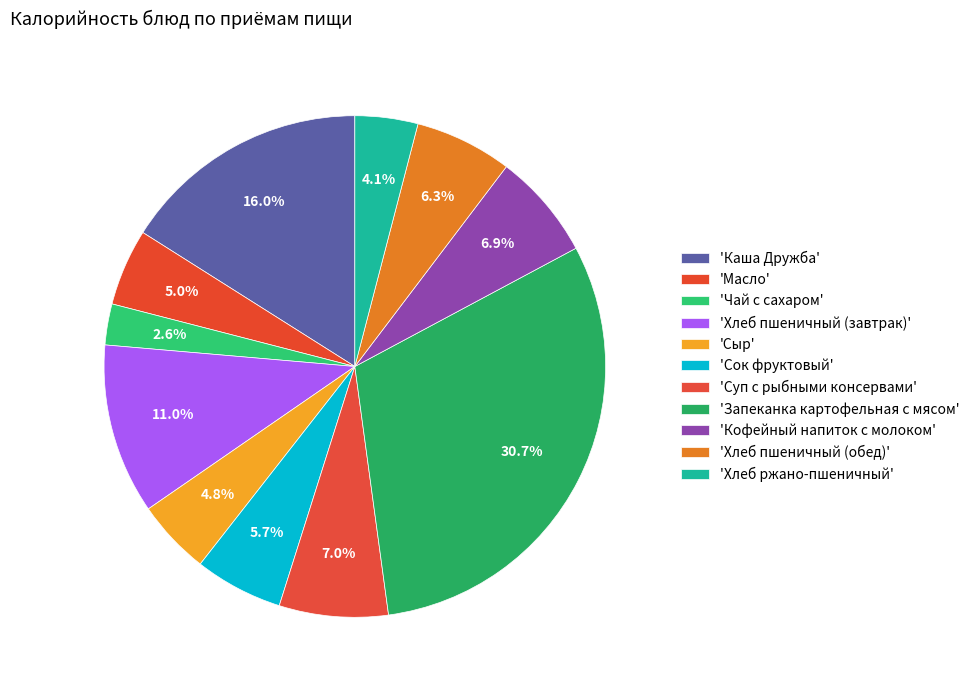

To the nearest percent, what is the average slice percentage?

9%